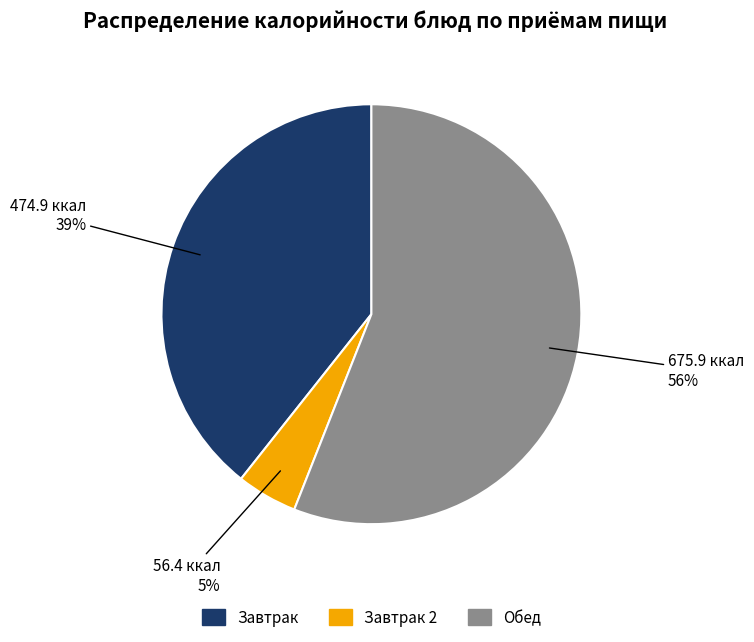

Between Обед and Завтрак 2, which is larger?

Обед